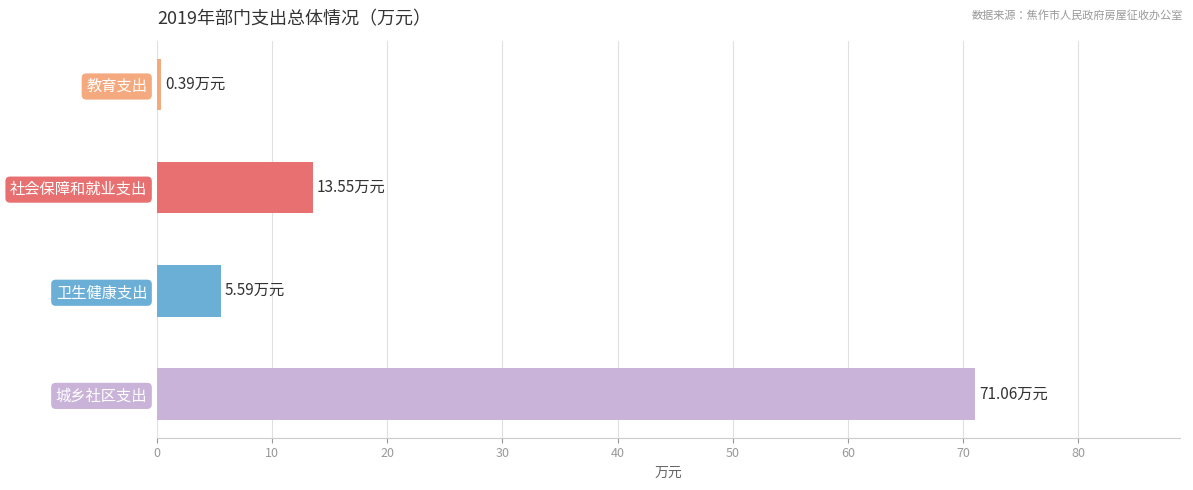

What is the minimum value shown in the chart?

0.4